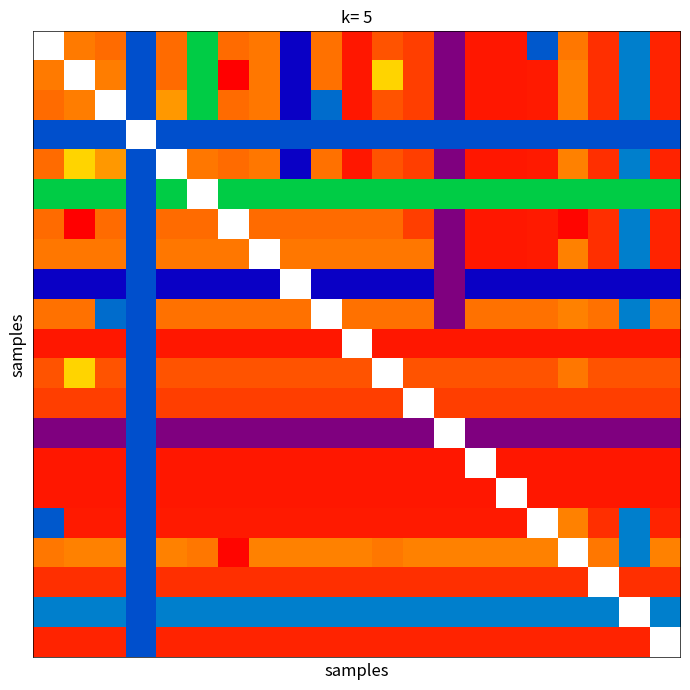

Which label corresponds to the smallest value in the chart?

13